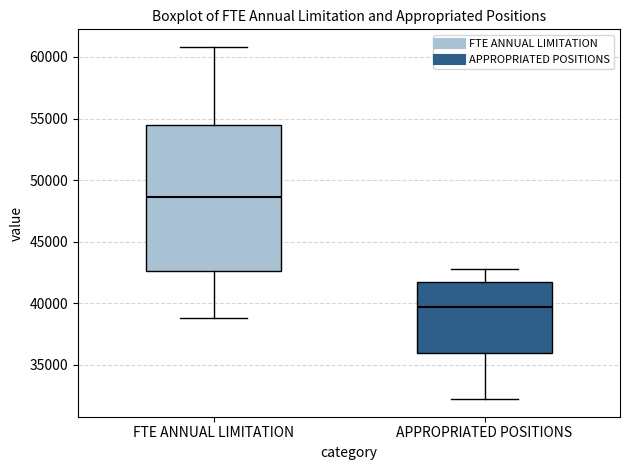

Which box's median line is the lowest?

APPROPRIATED POSITIONS